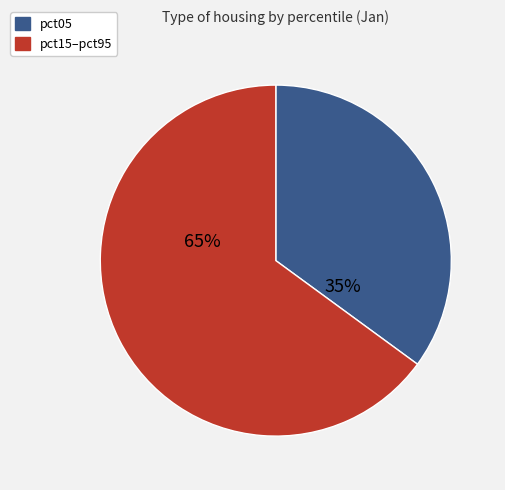

Does any single category account for the majority?

Yes